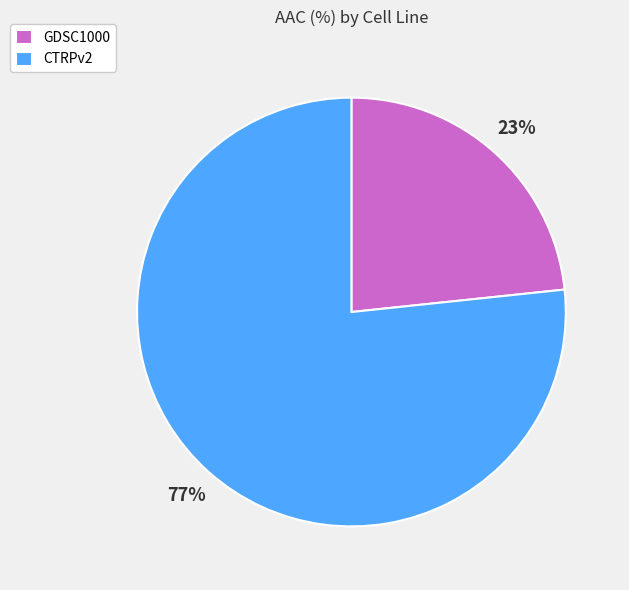

What is the ratio of the value at CTRPv2 to the value at GDSC1000?

3.3